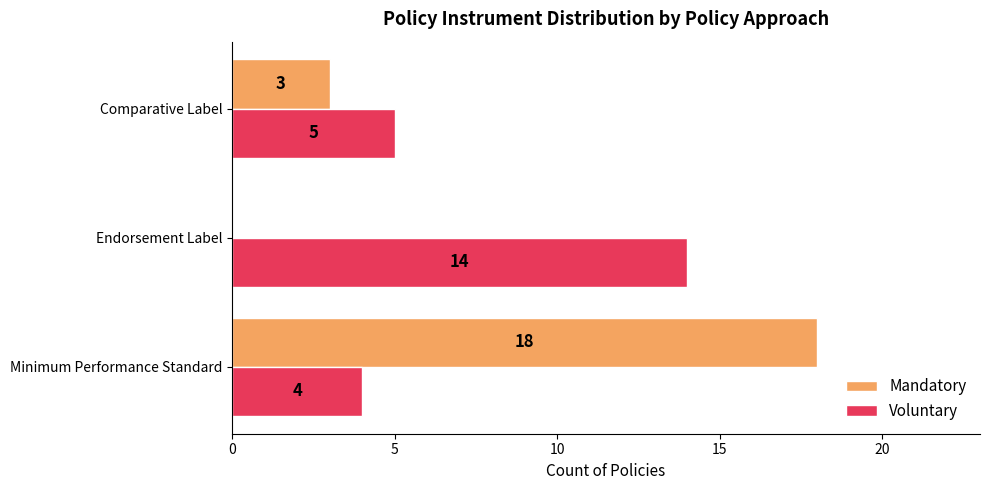

True or false: Voluntary has a value of 5 at Comparative Label.

True